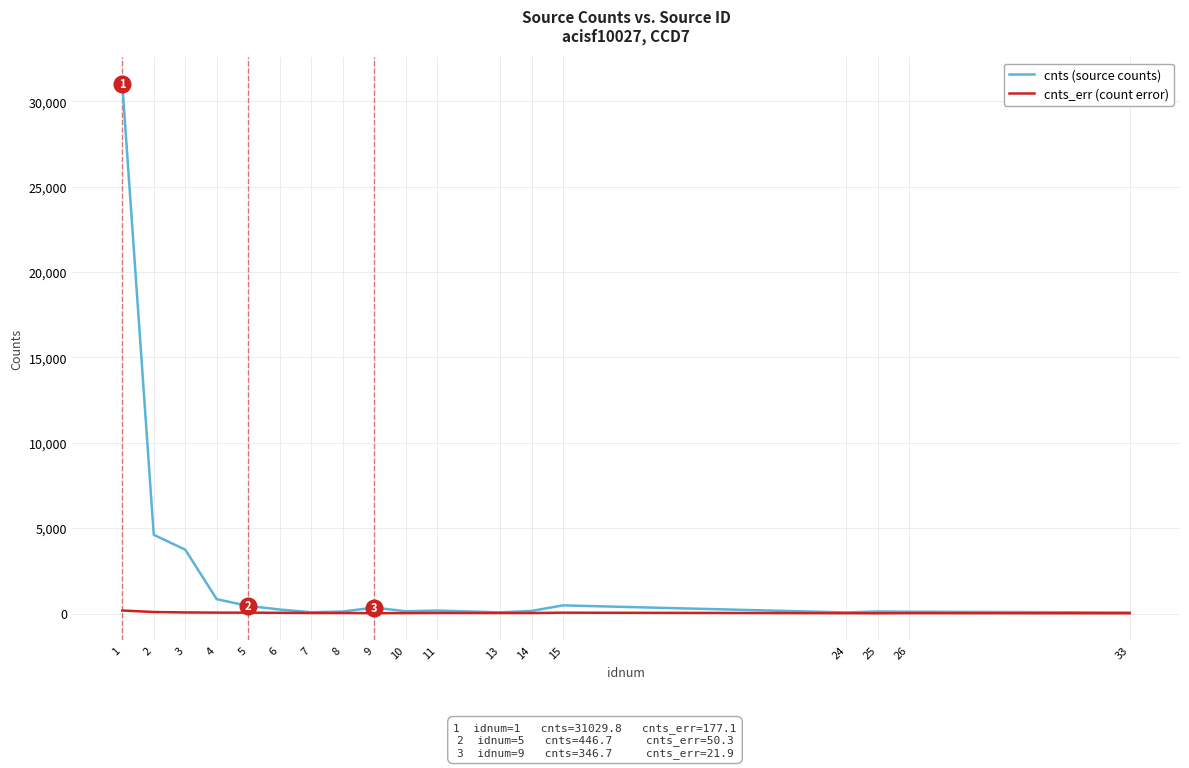

What is the spread (max minus min) of values at 26?

82.1